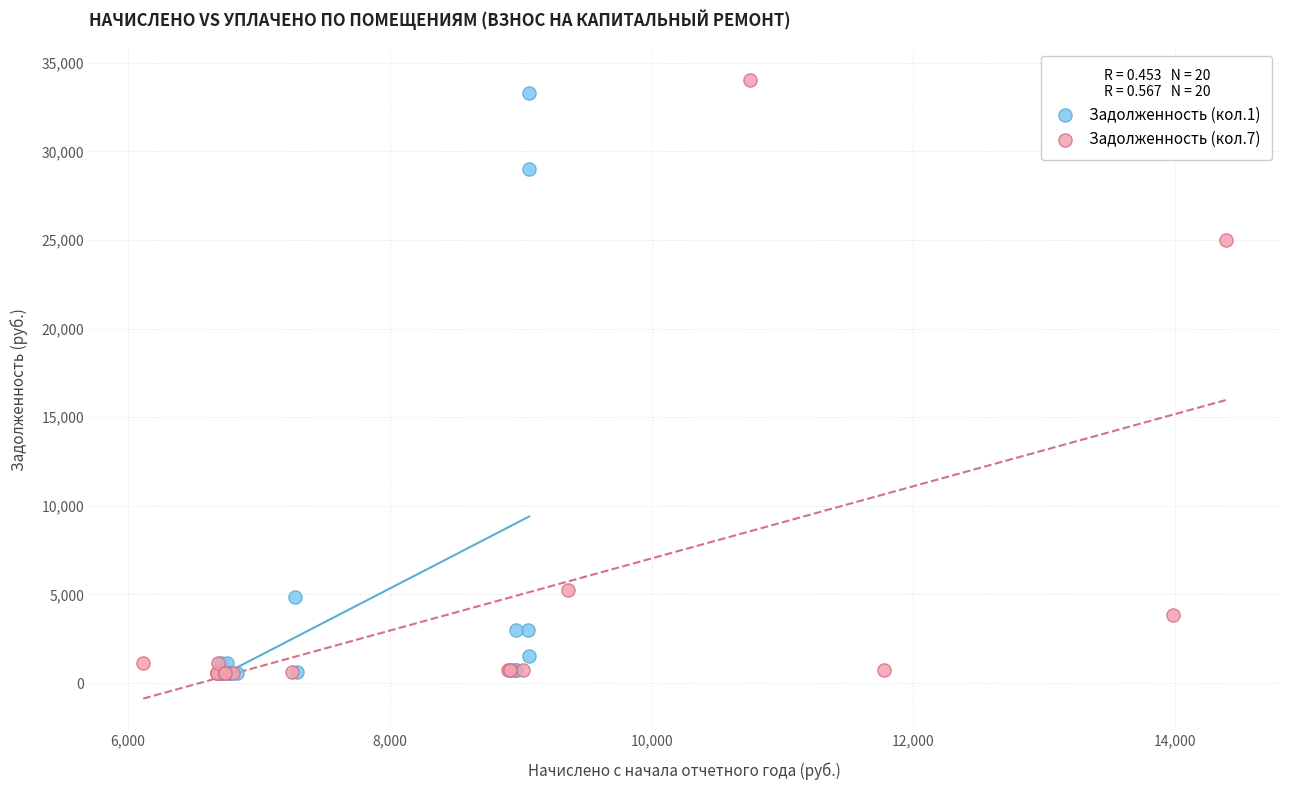

What are all the series names shown in the legend?

Задолженность (кол.1), Задолженность (кол.7)